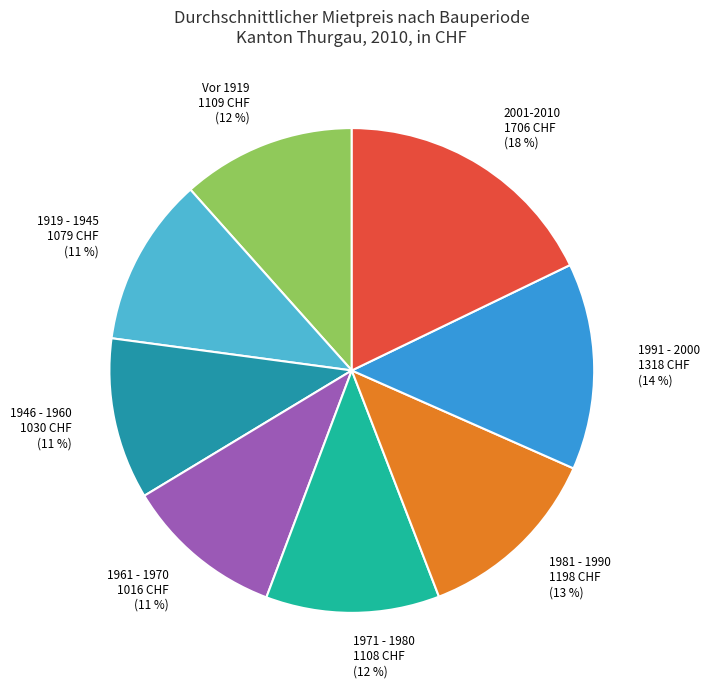

Which category has the biggest portion of the pie?

2001-2010